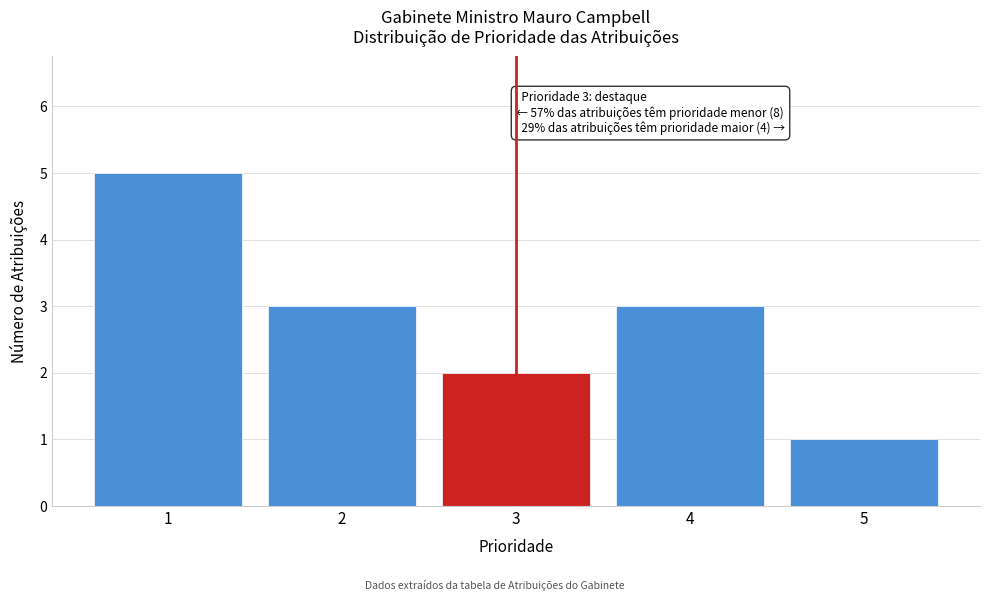

Which range on the x-axis has the tallest bar?

0.5 to 1.5